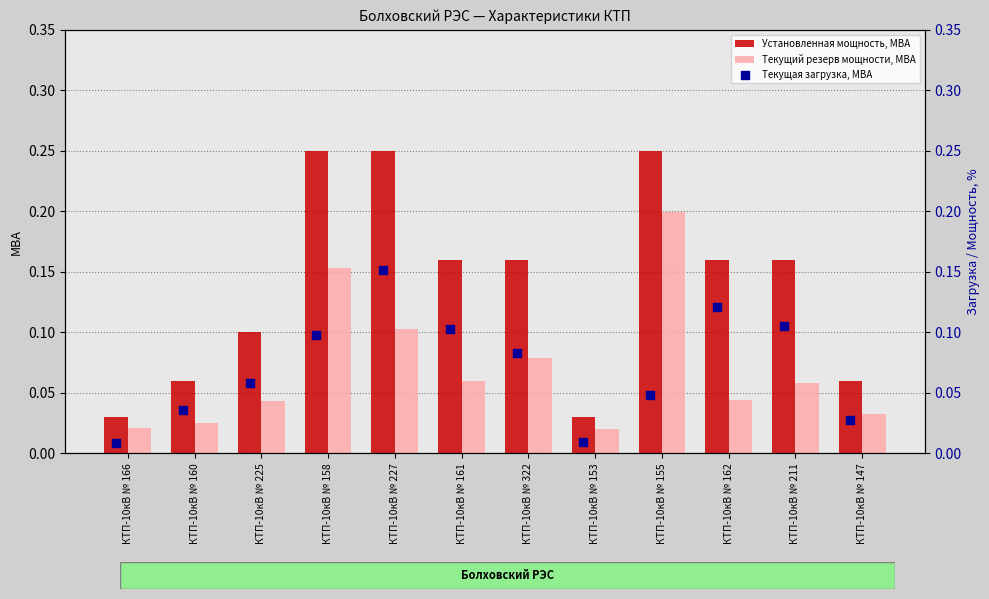

Is the value of Текущий резерв мощности, МВА at КТП-10кВ № 227 greater than the value of Установленная мощность, МВА at КТП-10кВ № 211?

No